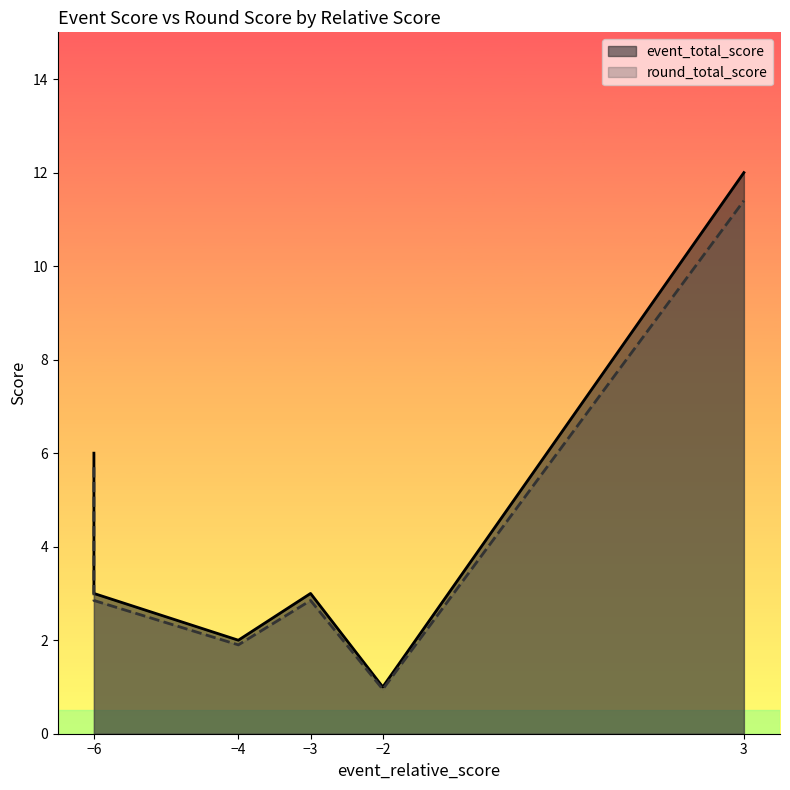

Where is the first local maximum for event_total_score?

3